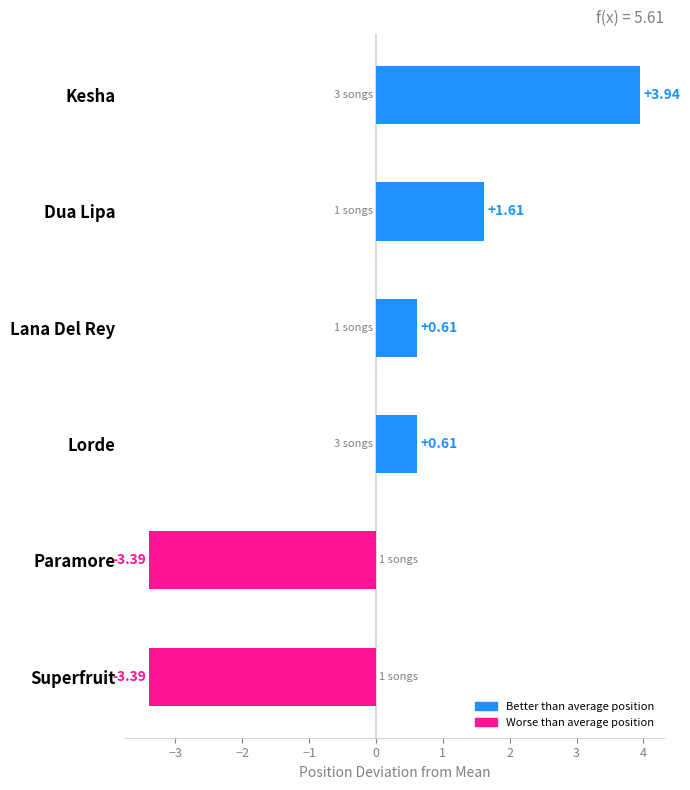

What is the label of the 4th bar from the bottom?

Lana Del Rey